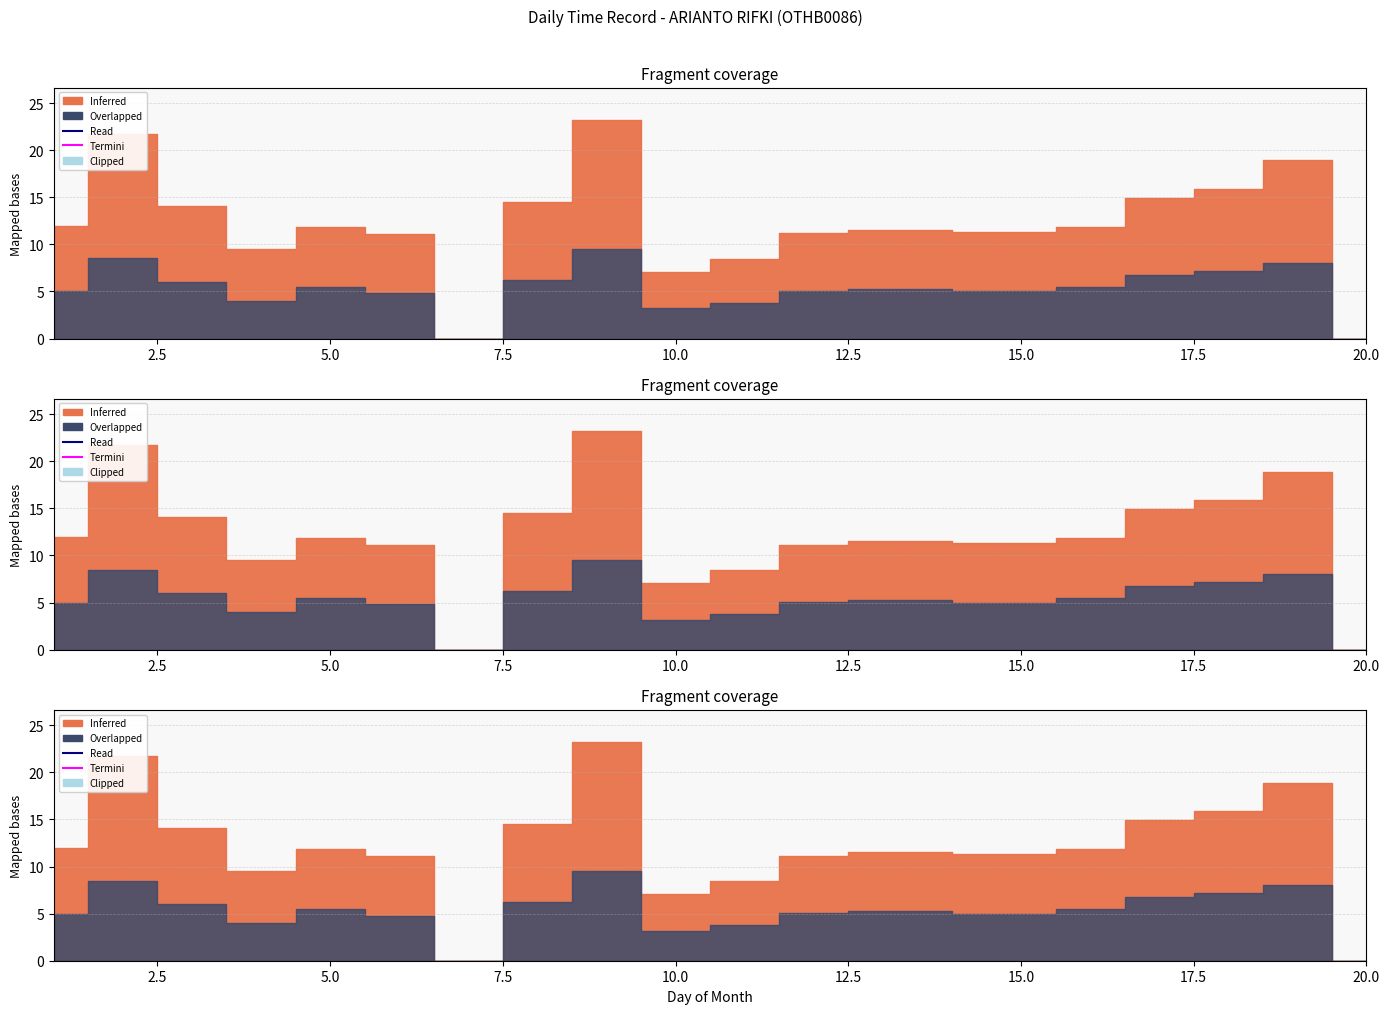

What is the difference between the maximum and second lowest values in the Overlapped series?

9.5